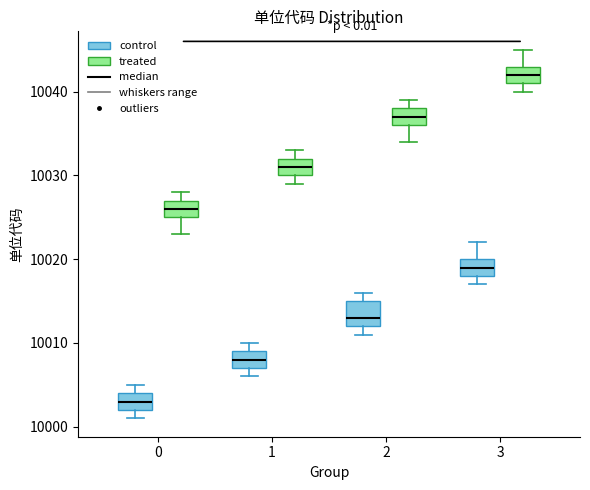

Comparing the boxes themselves (not the whiskers), which one is the tallest?

2 (control)